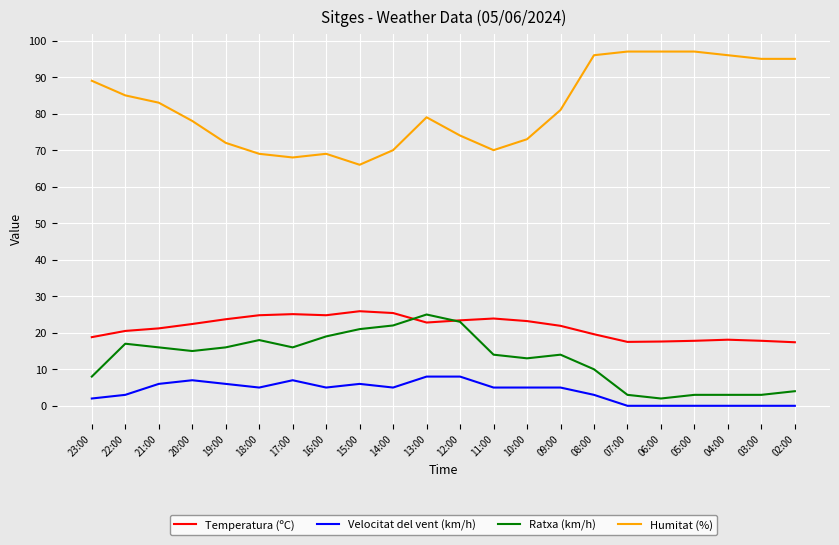

How many lines are shown in the chart?

4